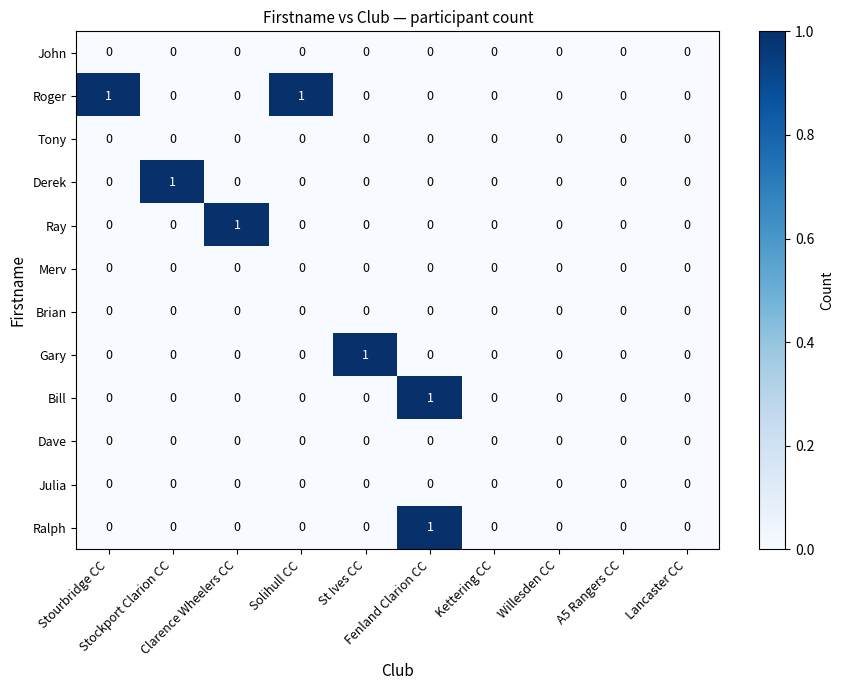

Count the Derek values in the range 0 to 1.

10